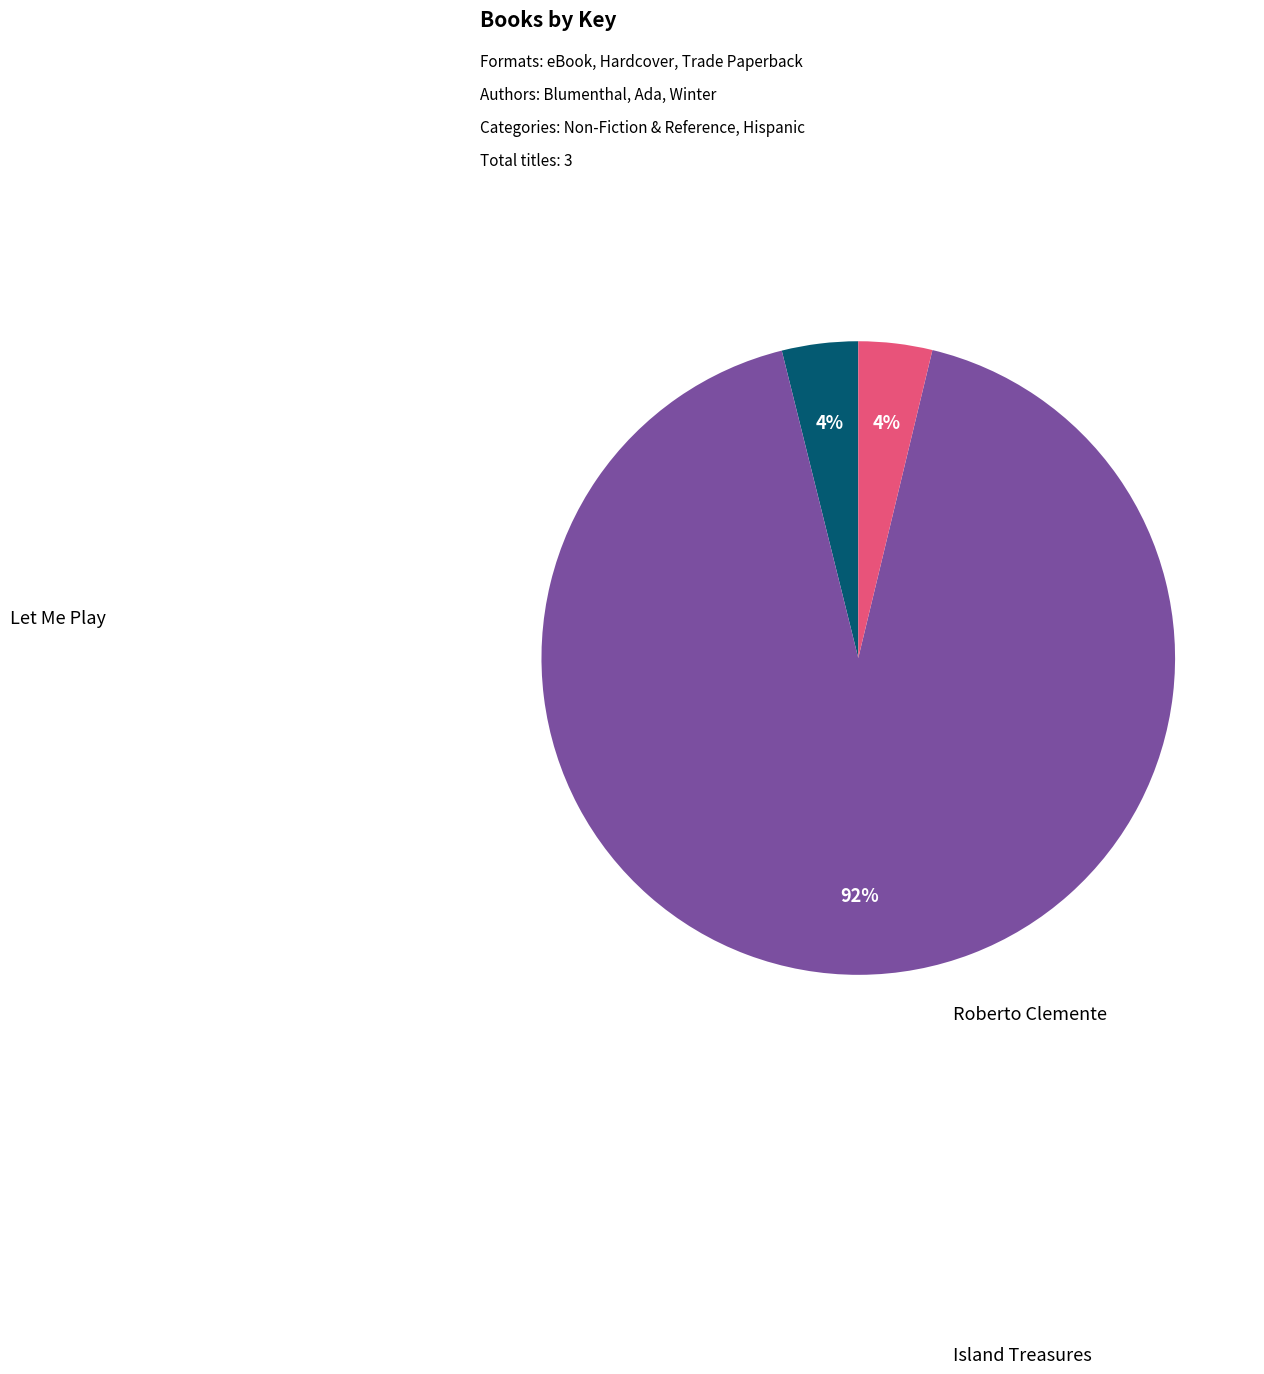

Is there a majority slice in this chart?

Yes